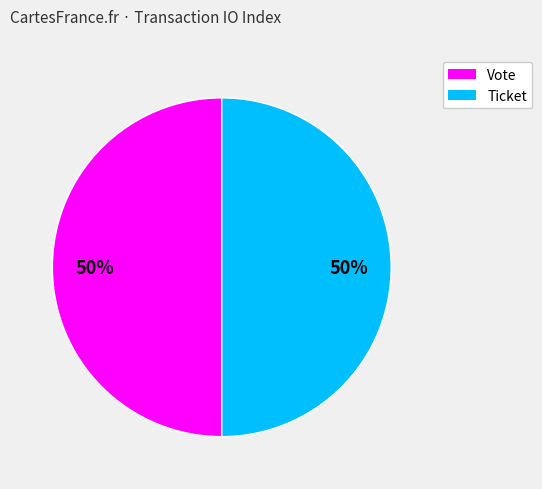

How many segments does this pie chart have?

2